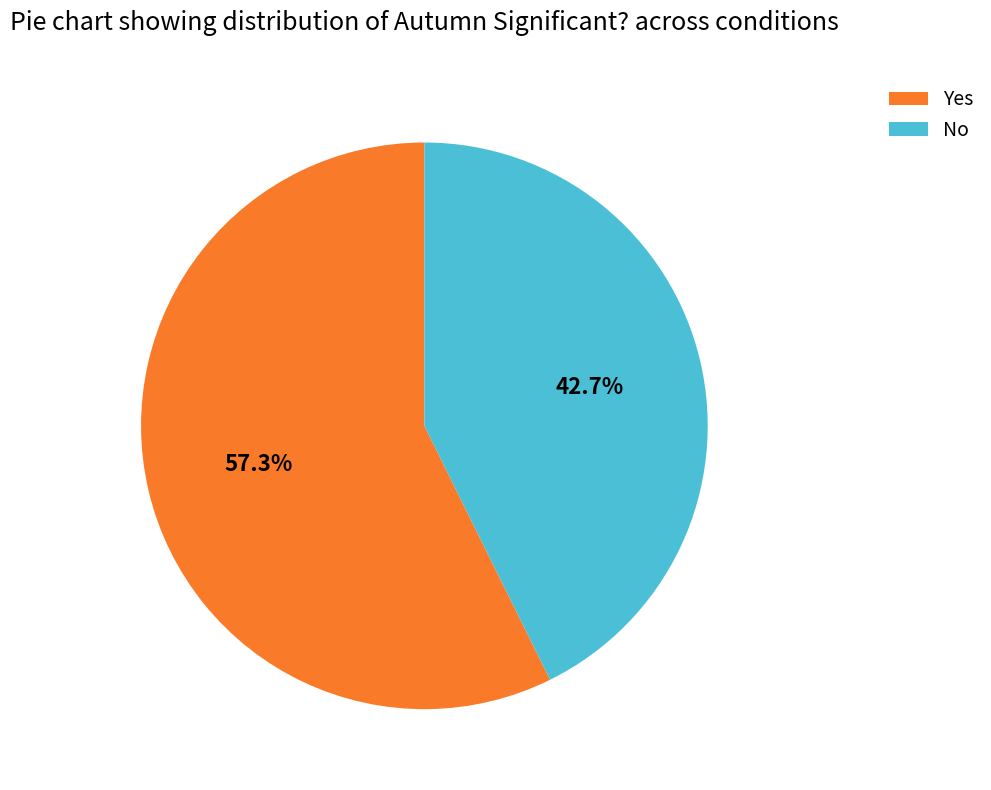

The No slice represents 43% of the pie. True or false?

True